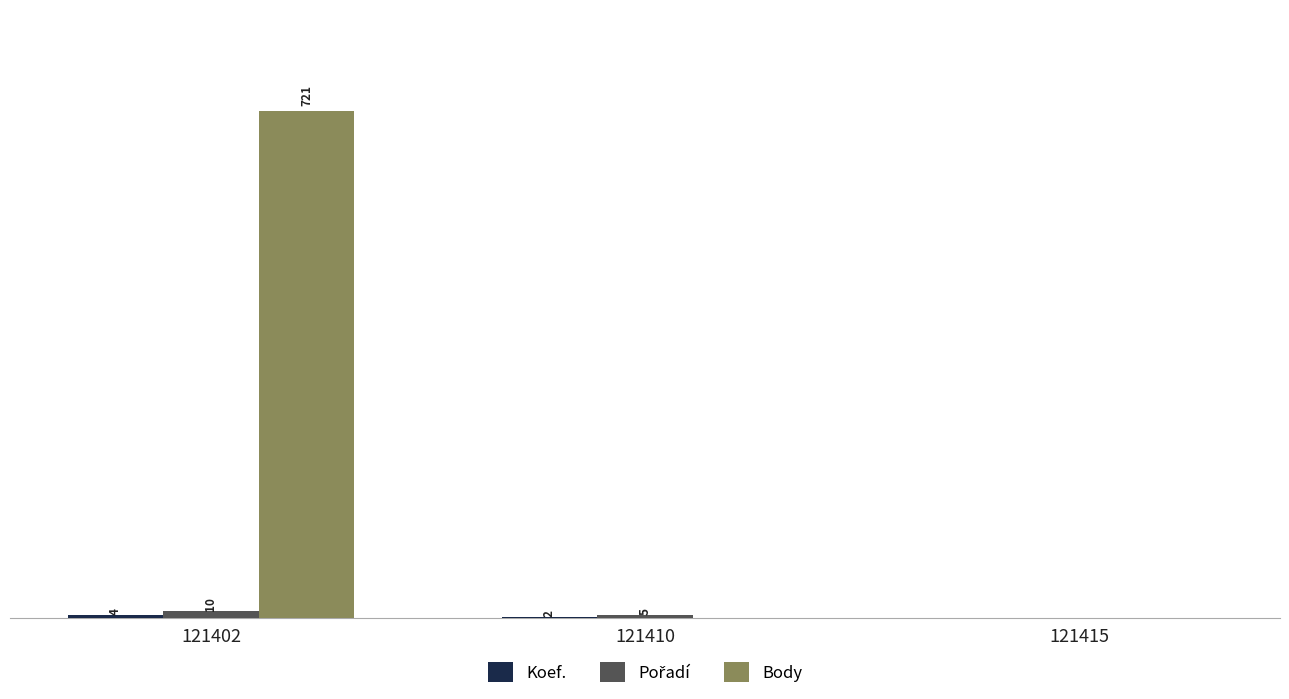

Which series has the largest total across all categories?

Body